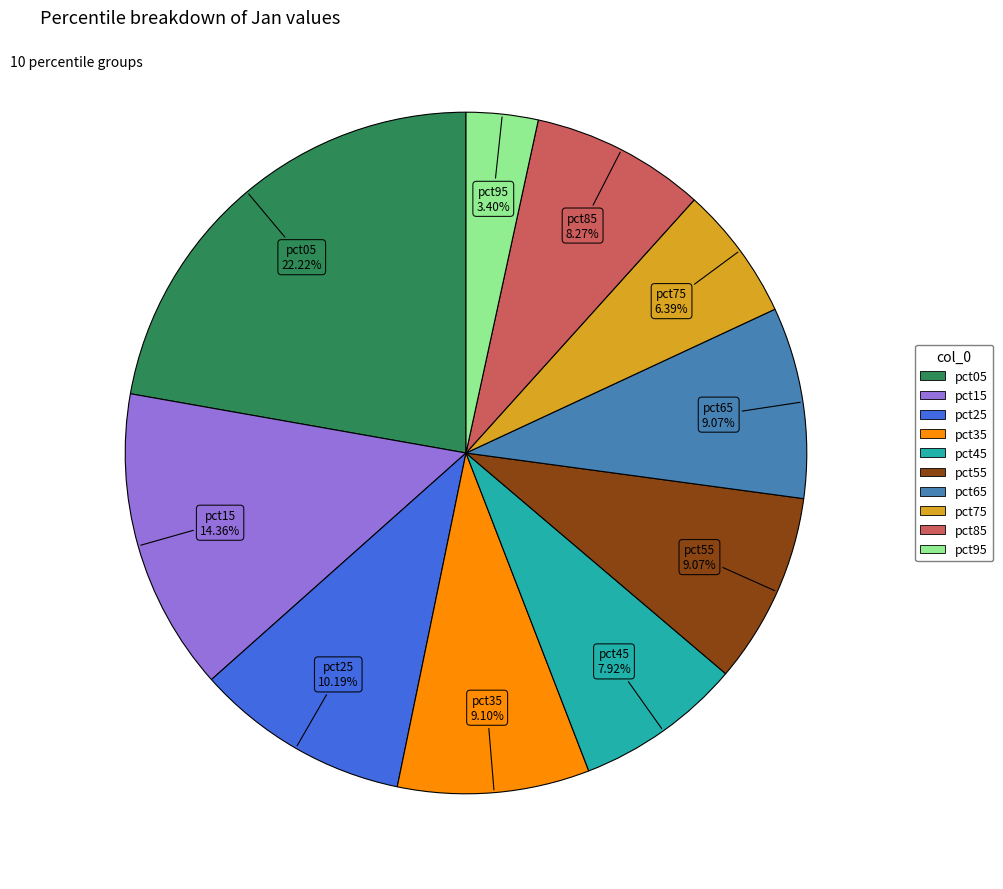

To the nearest percent, what is the combined percentage of pct15 and pct65?

23%